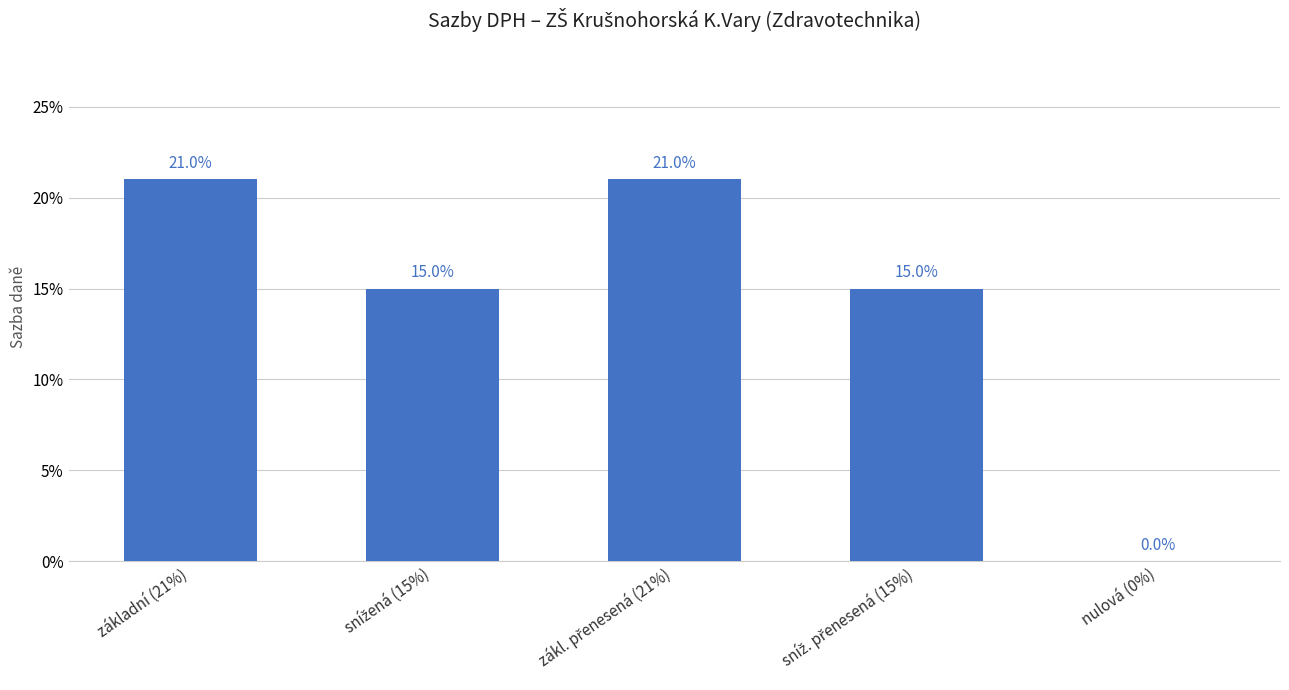

How many data points does each series have?

5